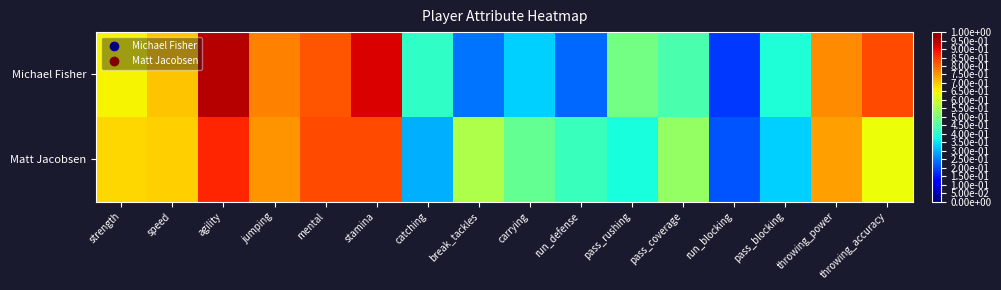

What is the spread (max minus min) of values at break_tackles?

32